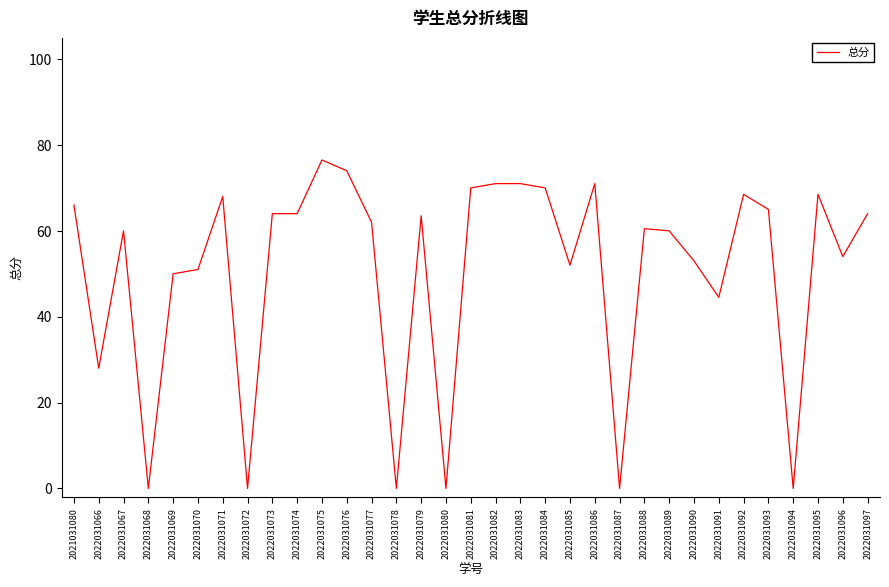

How many distinct data groups are displayed?

1